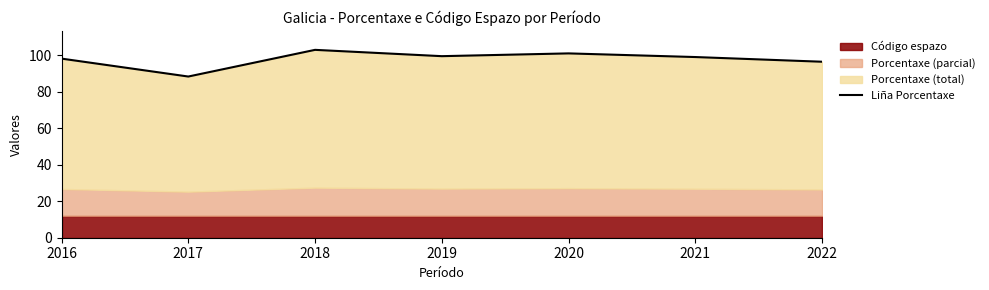

Reading left to right, list all the values displayed in this chart.

98.1	88.3	102.9	99.5	101.0	99.0	96.4